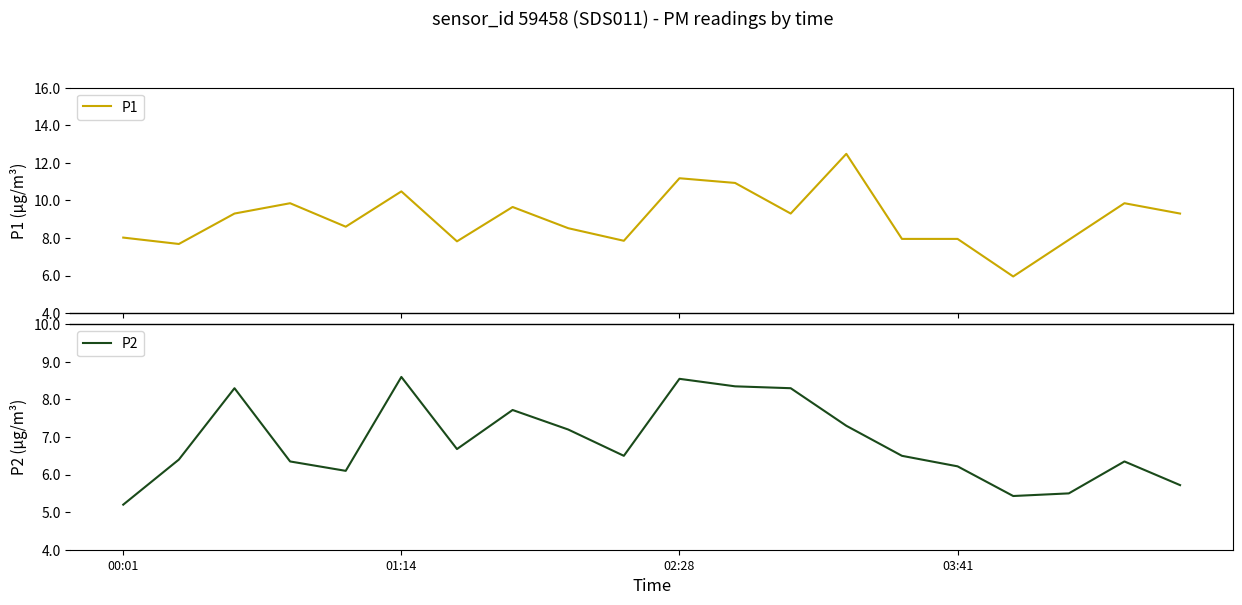

What is the highest value of the P2 series?

8.6